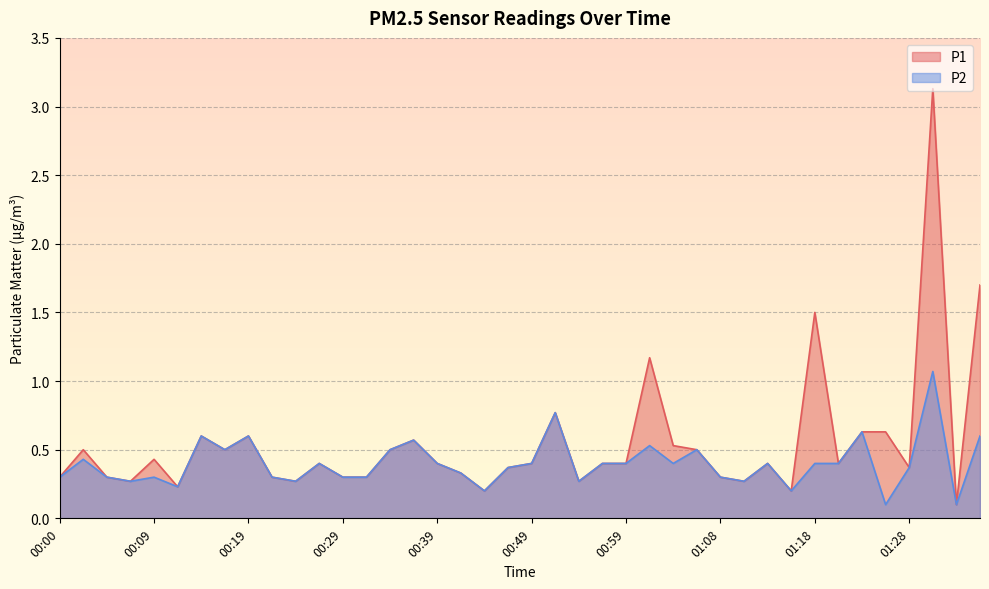

Does the chart display data point markers on the line(s)?

No